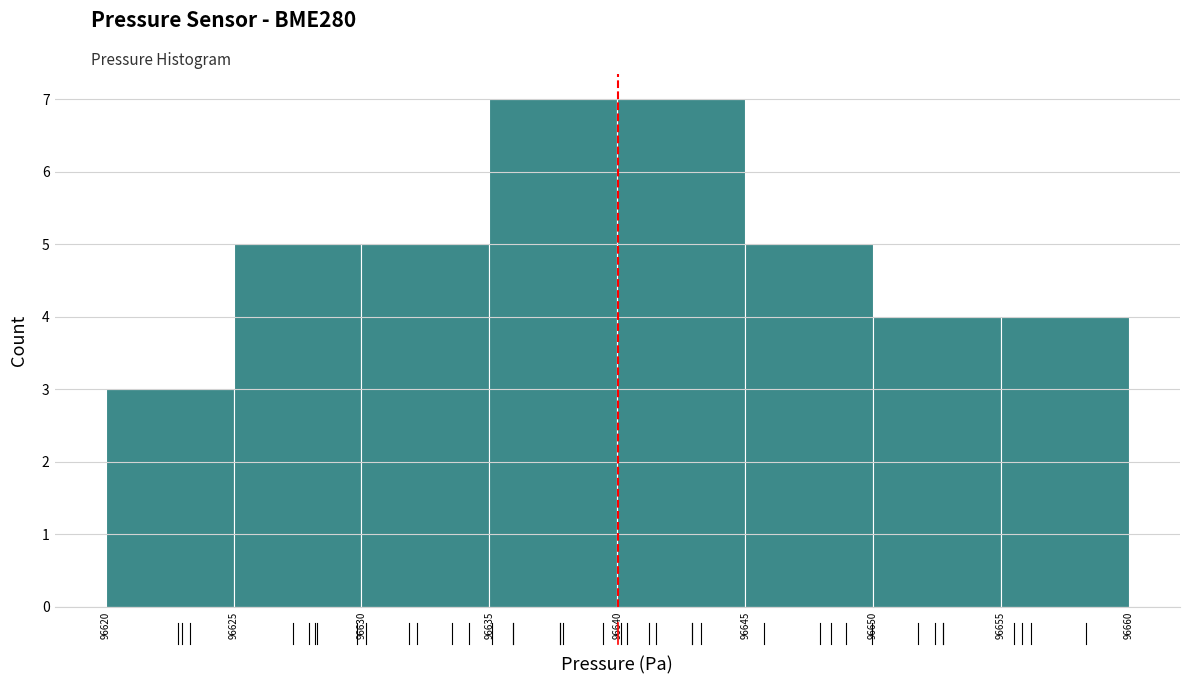

Reading left to right, transcribe this chart: for each bar, give the range it covers on the x-axis and its height. The values are not printed on the chart, so give them approximately, as read against the axis.

96620 to 96625: 3
96625 to 96630: 5
96630 to 96635: 5
96635 to 96640: 7
96640 to 96645: 7
96645 to 96650: 5
96650 to 96655: 4
96655 to 96660: 4